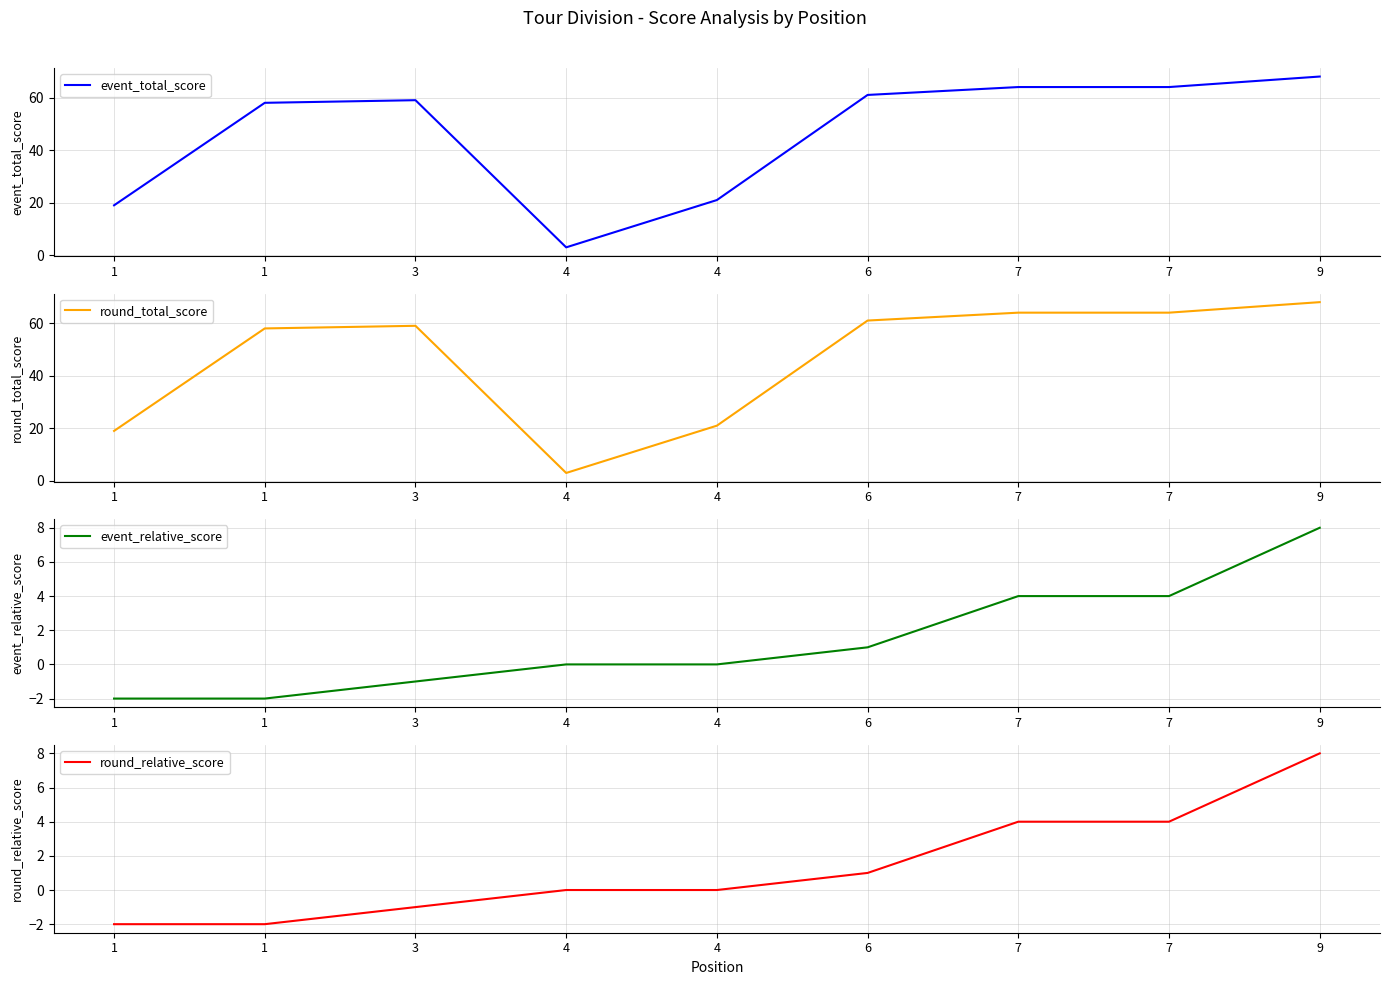

What are all the series names shown in the legend?

event_total_score, round_total_score, event_relative_score, round_relative_score